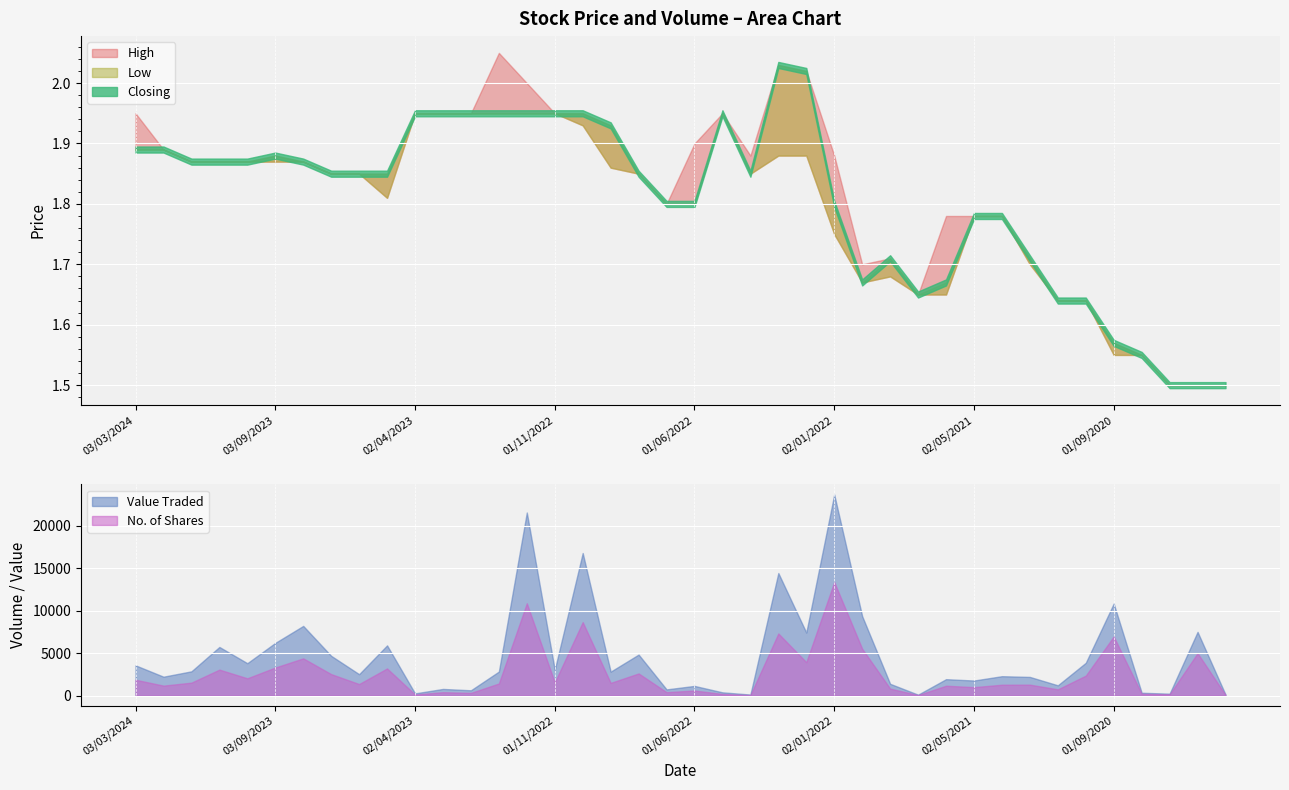

True or false: Closing and Low cross at least once.

False